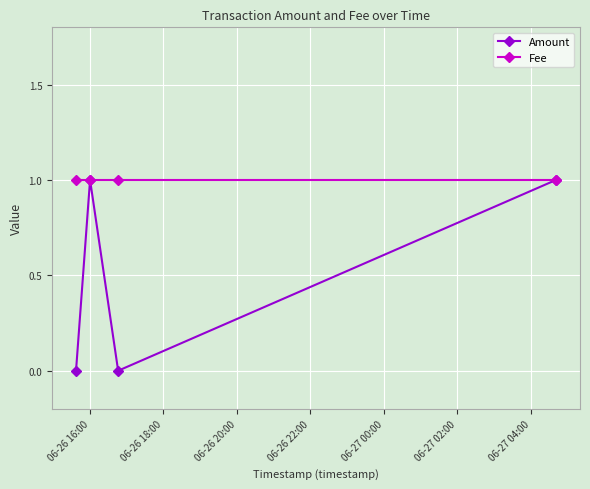

Reading right to left, list all the values displayed in this chart.

Amount: 1	0	1	0
Fee: 1	1	1	1